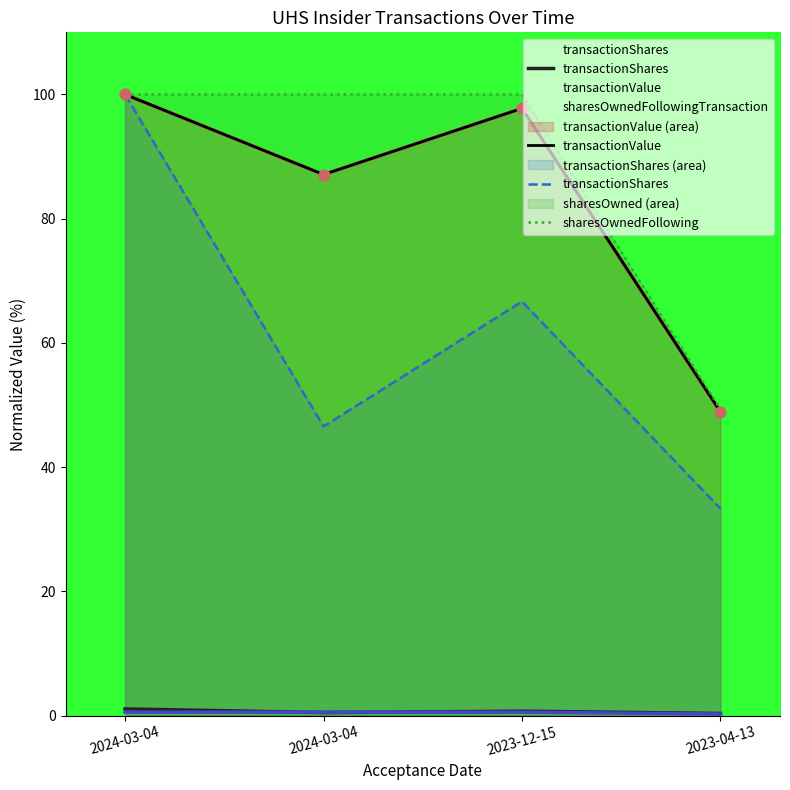

What is the total value across all series at 2024-03-04?

300.0